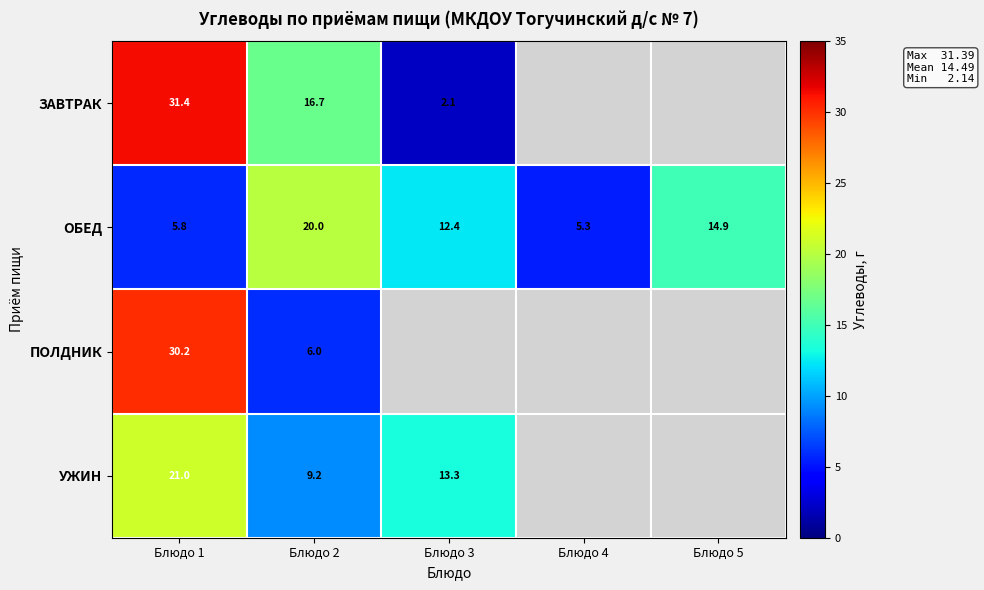

Is the value of ОБЕД at Блюдо 4 greater than the value of ЗАВТРАК at Блюдо 2?

No